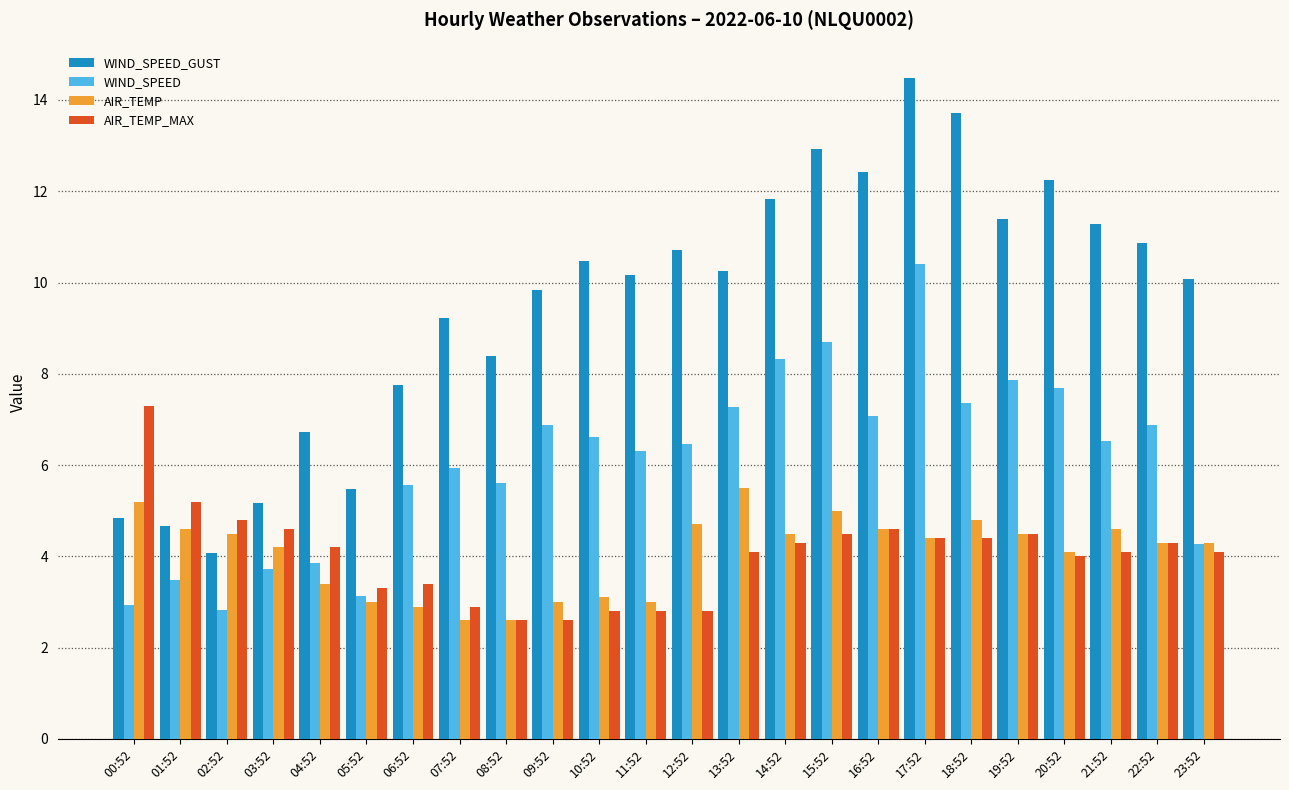

What is the difference between the maximum and second lowest values in the AIR_TEMP series?

2.9